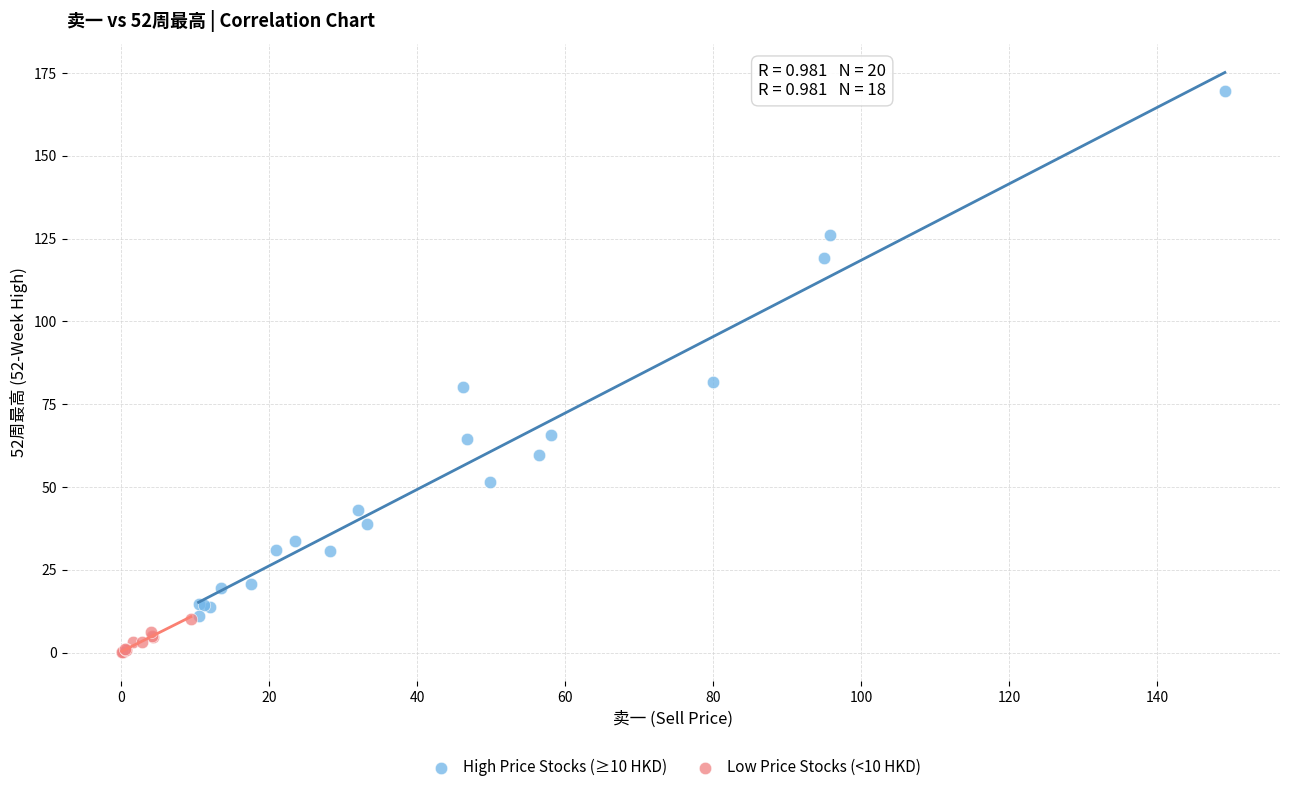

Which series has the widest spread of Y values?

High Price Stocks (≥10 HKD)